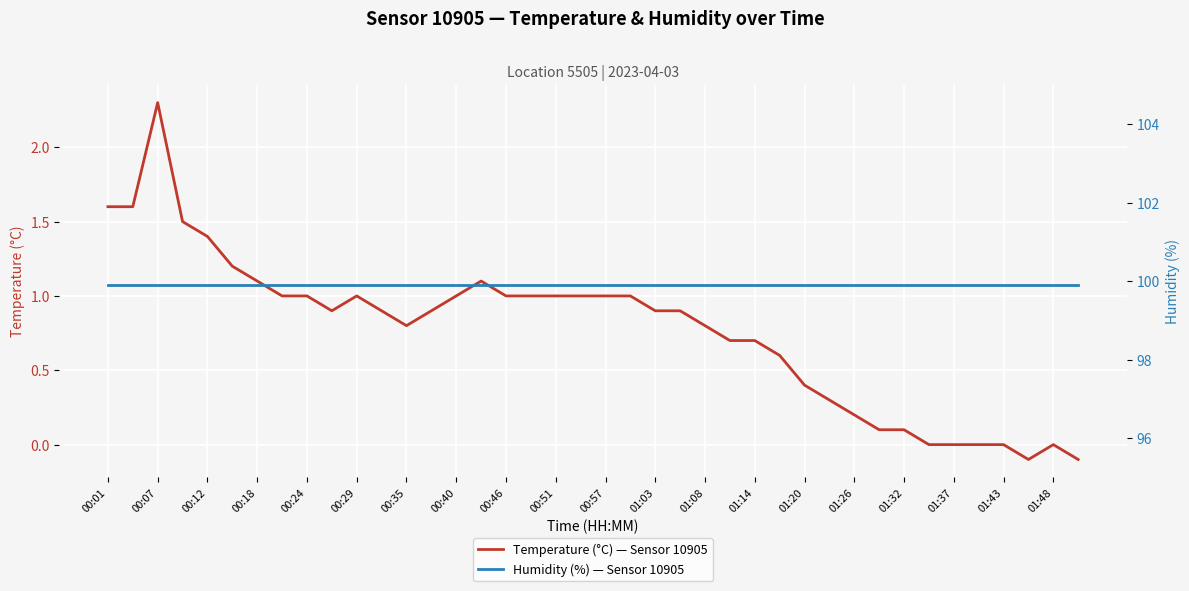

At which label does Temperature (°C) — Sensor 10905 reach its peak?

00:07